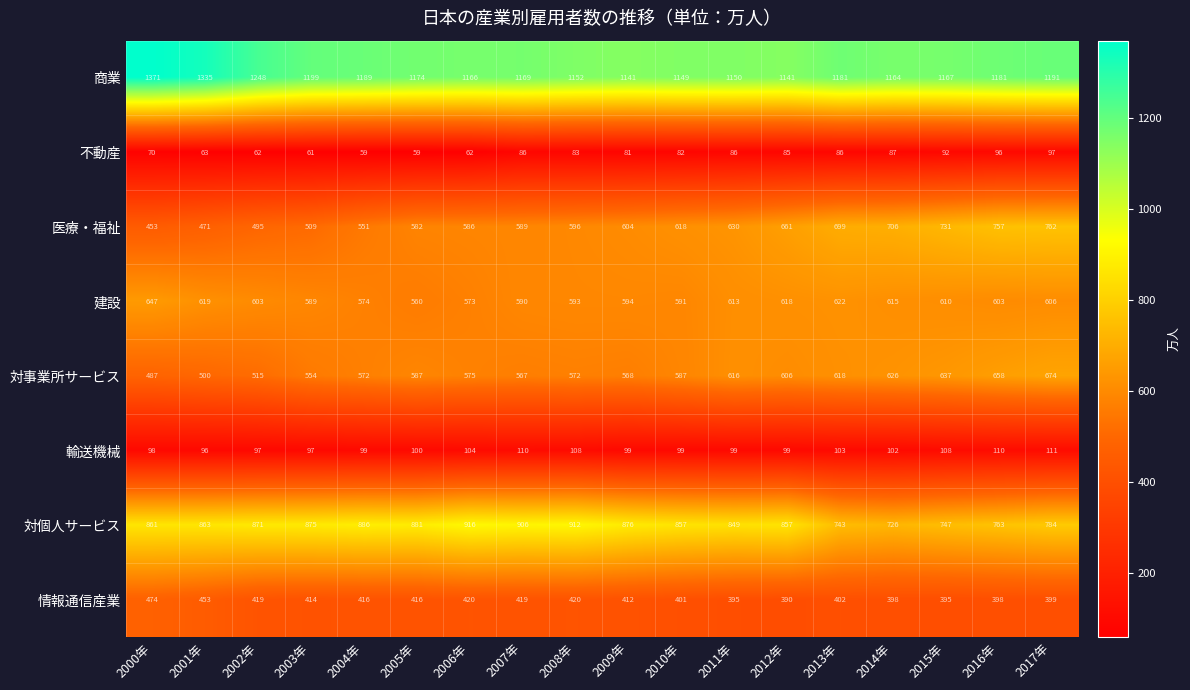

What is the sum of all 対個人サービス values?

15173